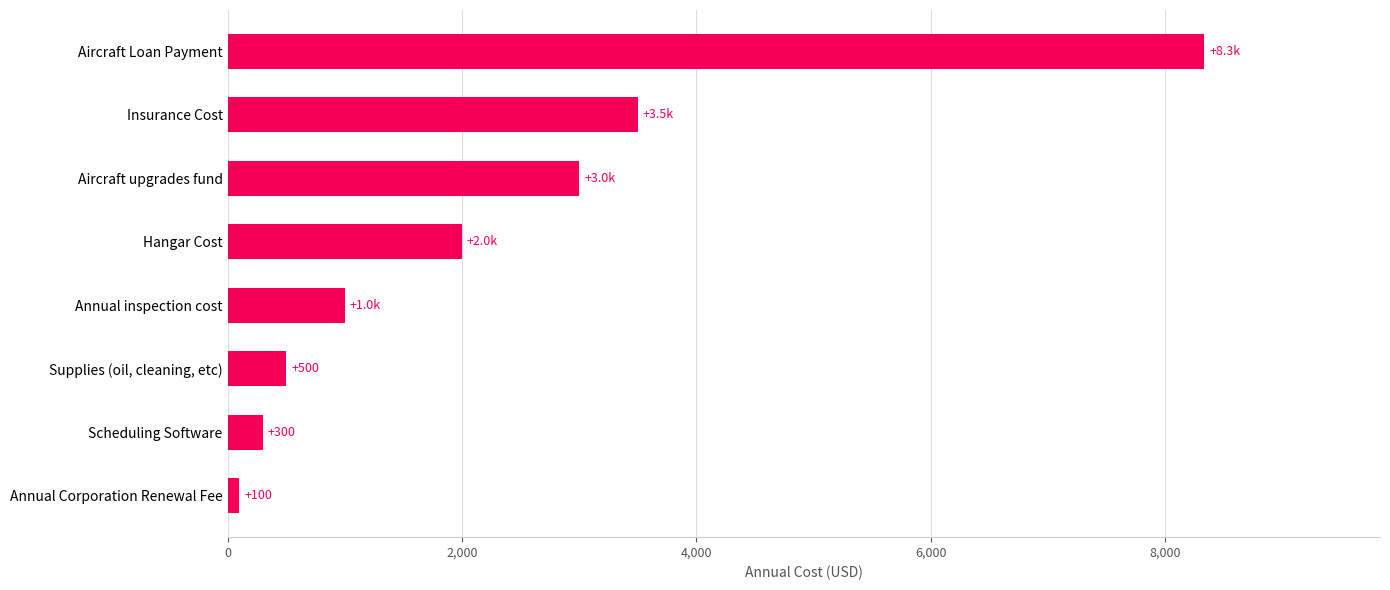

What is the greatest value displayed?

8333.3